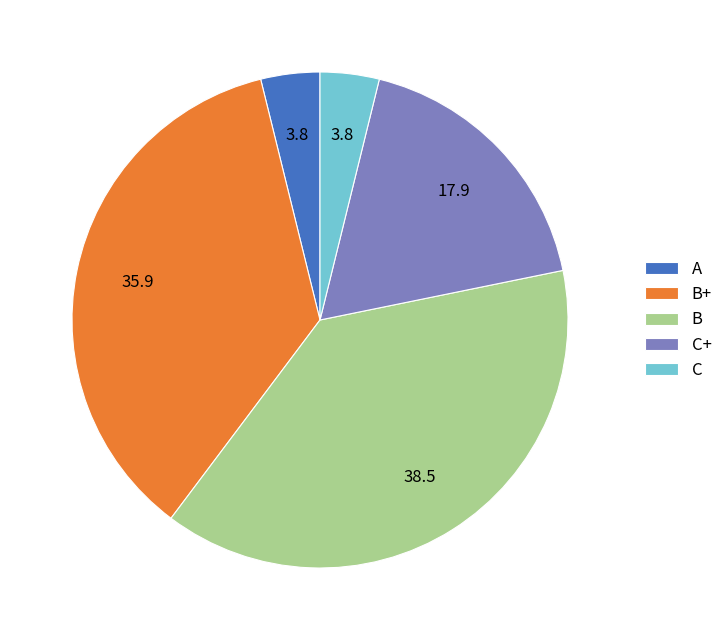

Is it true that B is 38% of the pie?

True